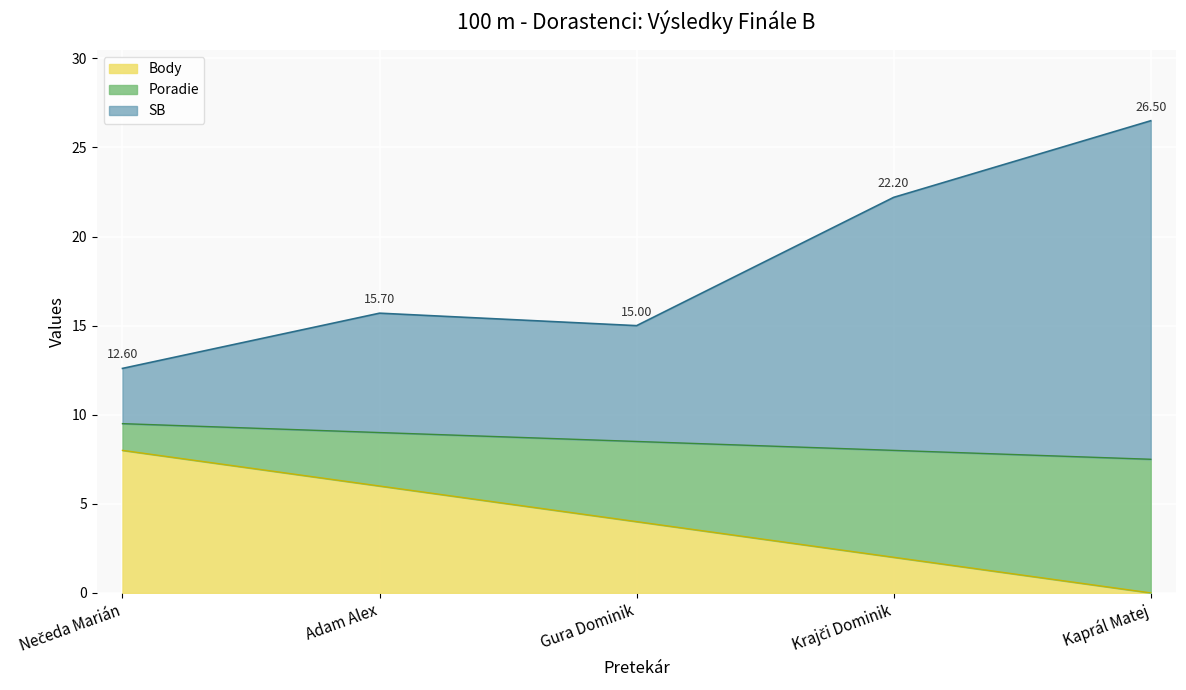

What is the difference between the maximum and minimum values in the Body series?

8.0